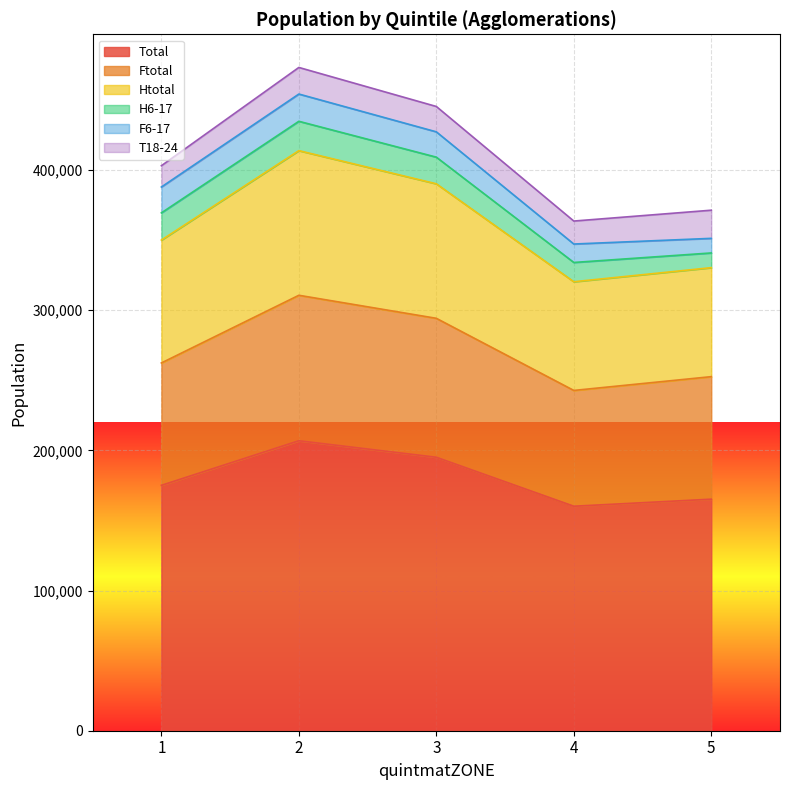

What is the lowest value of the Total series?

160120